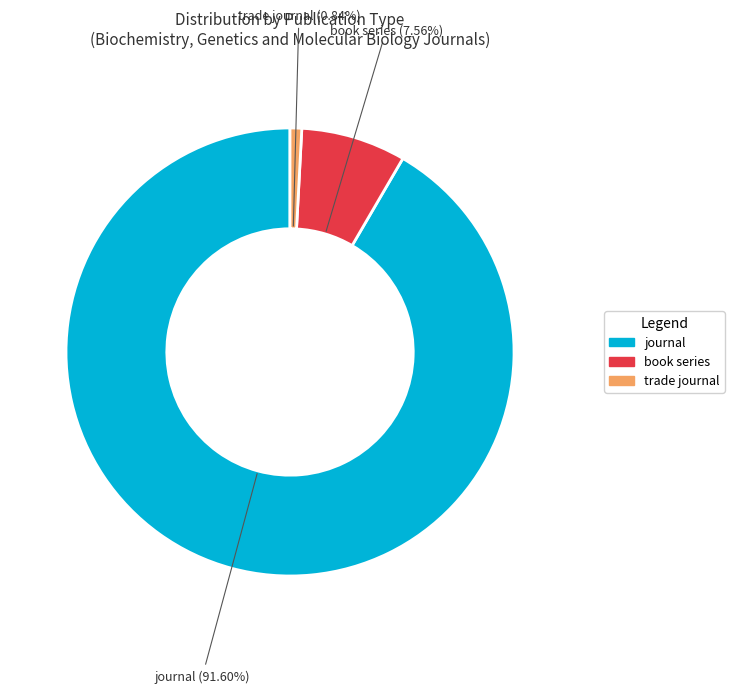

Rank the categories by value from highest to lowest.

journal, book series, trade journal